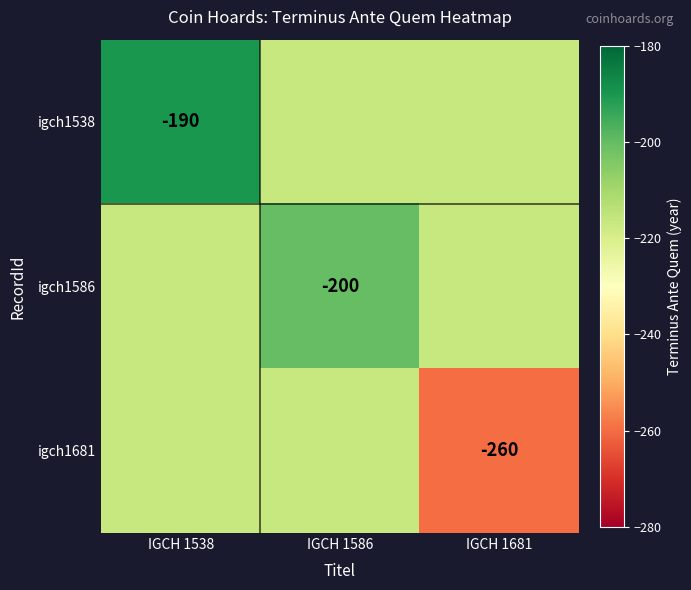

What is the sum of all igch1681 values?

-693.3